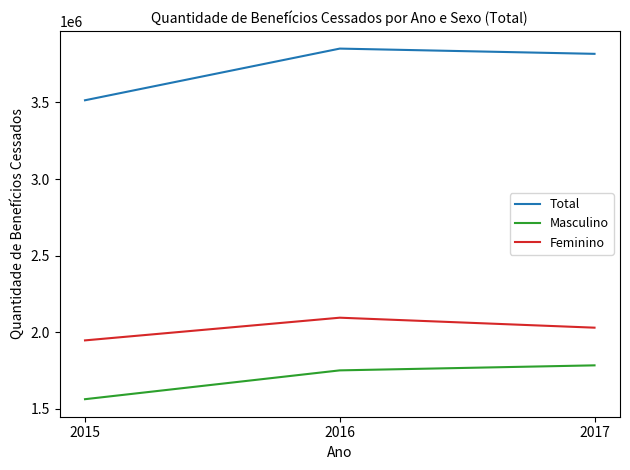

Which category has the highest value in the Feminino series?

2016